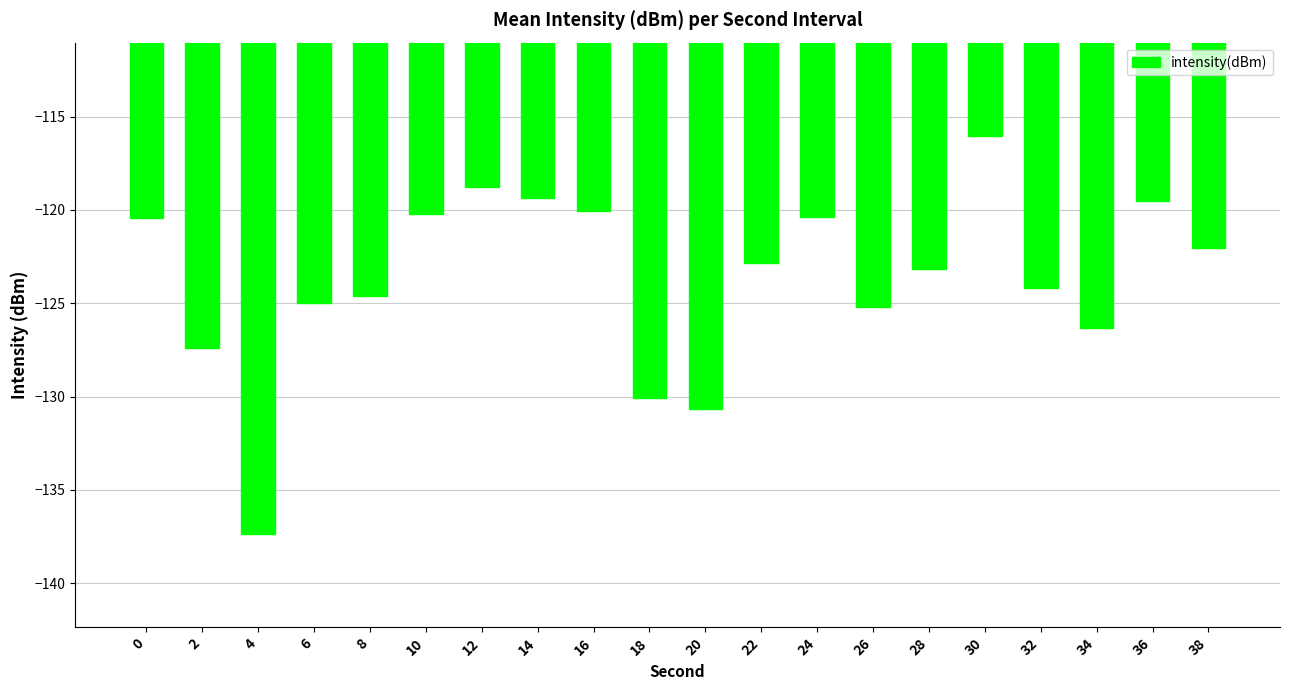

What is the sum of all values?

-2473.5